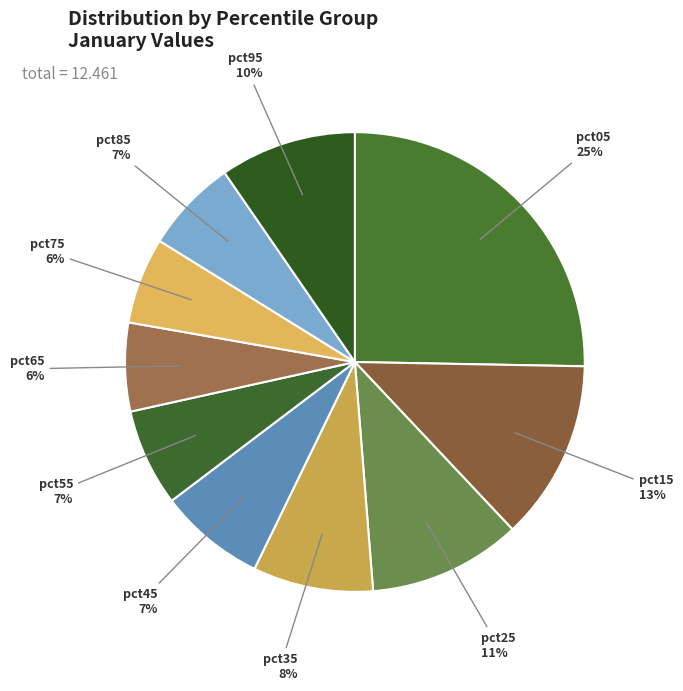

True or false: pct05 accounts for 25% of the total.

True